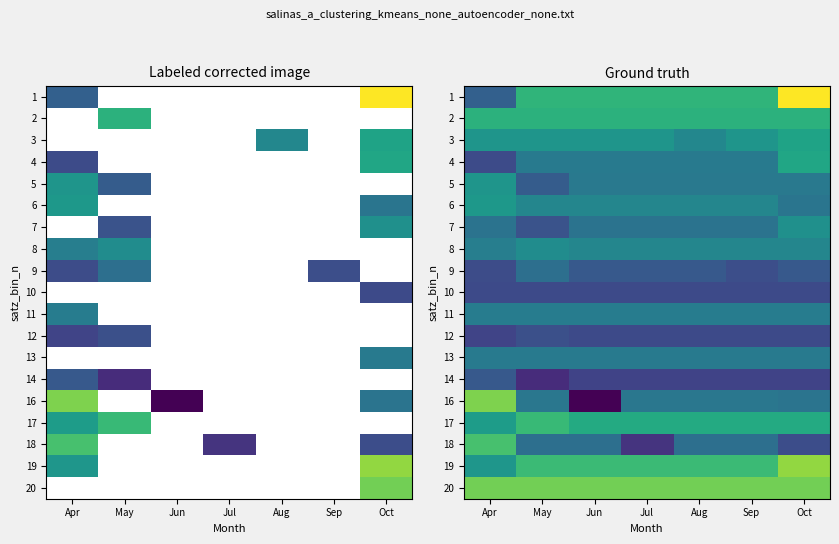

The value of 11 at Sep is 3.4. True or false?

False